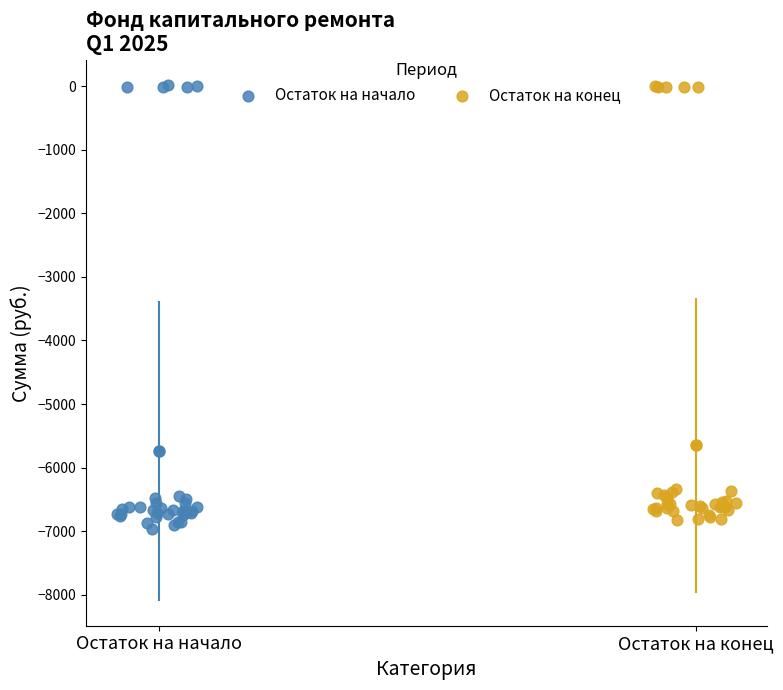

What are all the series names shown in the legend?

Остаток на начало, Остаток на конец